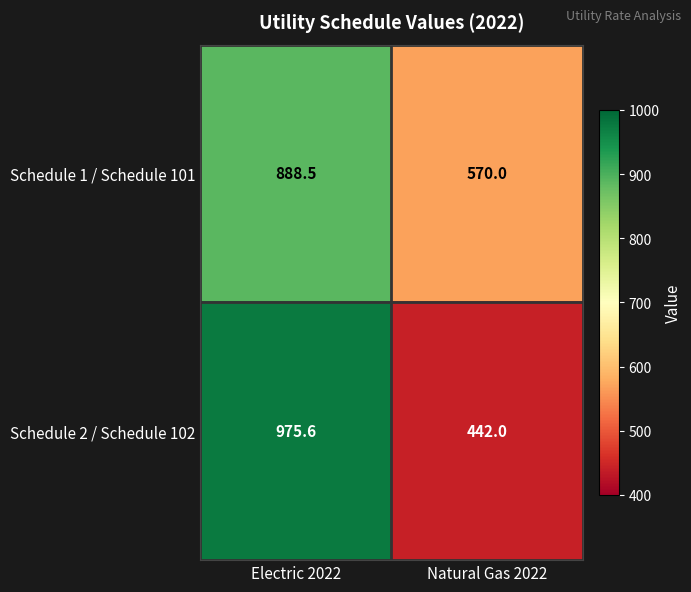

What is the total value across all series at Natural Gas 2022?

1012.0